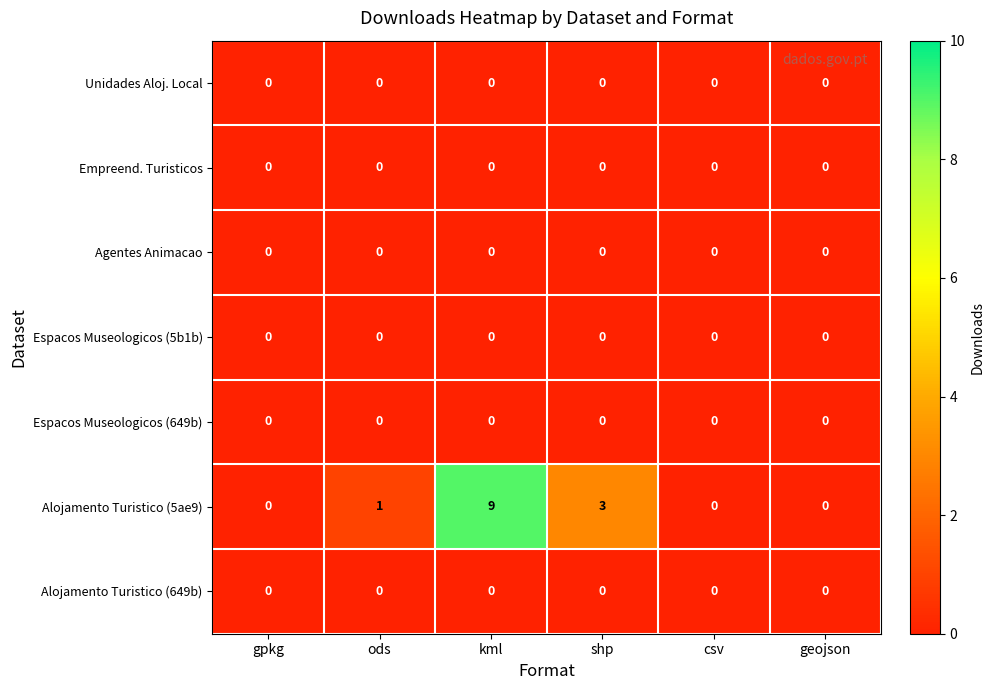

Which series has the largest total across all categories?

Alojamento Turistico (5ae9)